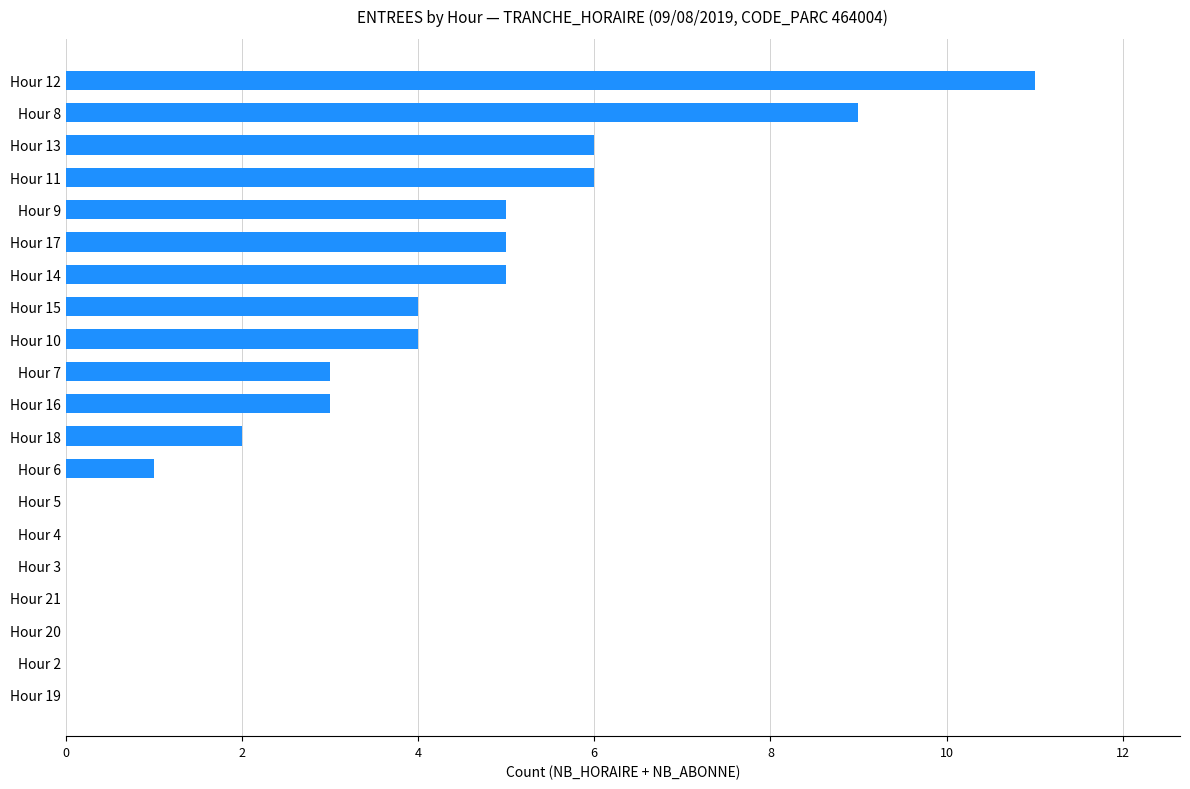

Reading bottom to top, transcribe all the data shown in this chart.

Hour 19=0	Hour 2=0	Hour 20=0	Hour 21=0	Hour 3=0	Hour 4=0	Hour 5=0	Hour 6=1	Hour 18=2	Hour 16=3	Hour 7=3	Hour 10=4	Hour 15=4	Hour 14=5	Hour 17=5	Hour 9=5	Hour 11=6	Hour 13=6	Hour 8=9	Hour 12=11